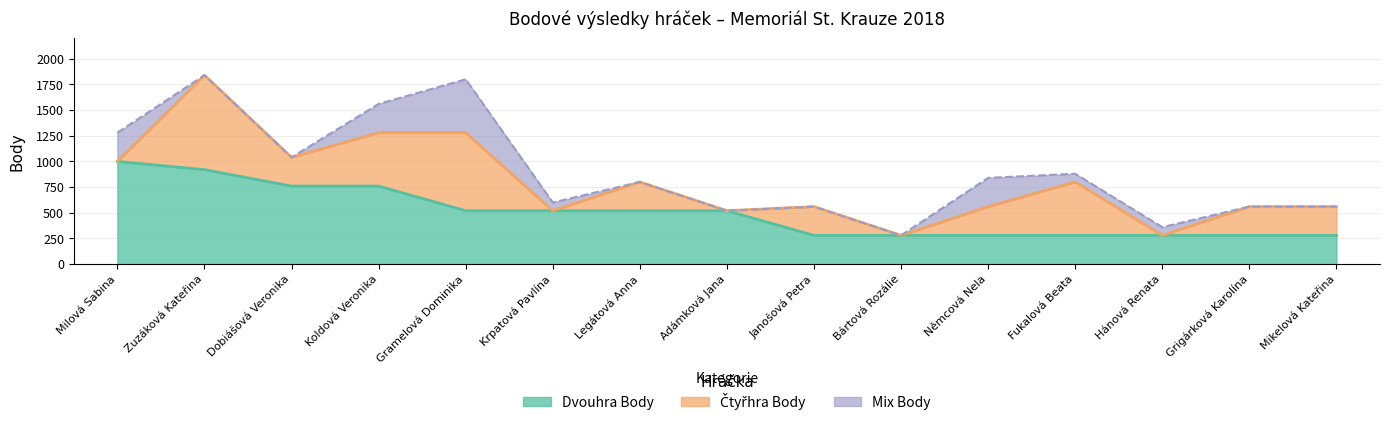

What are all the series names shown in the legend?

Dvouhra Body, Čtyřhra Body, Mix Body